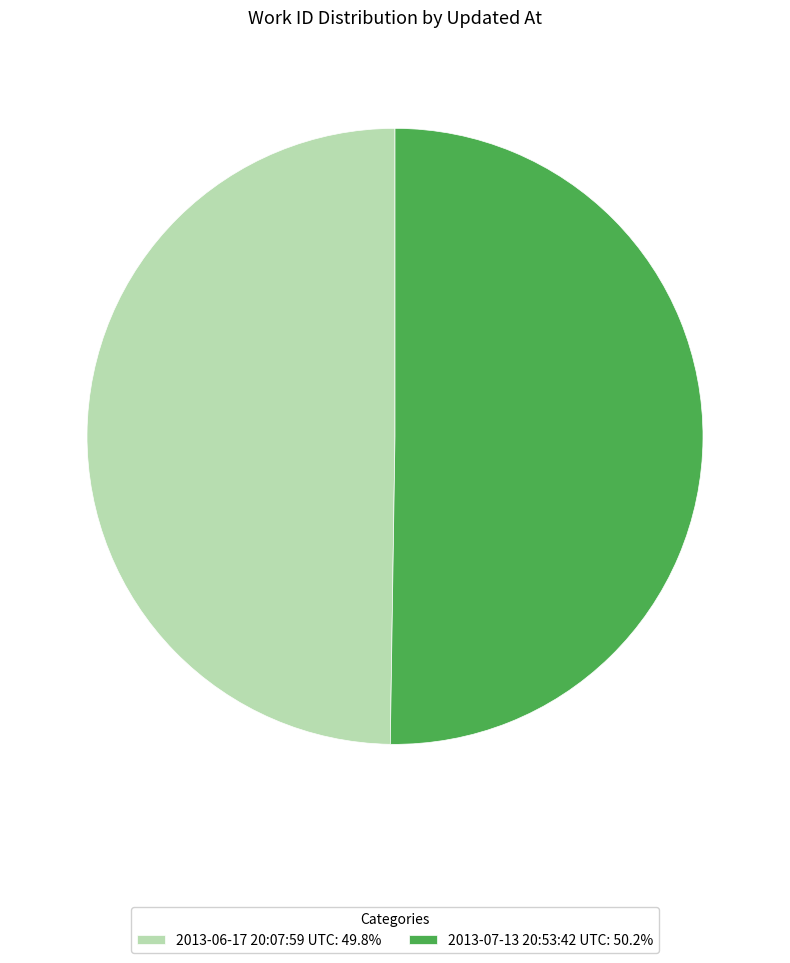

The 2013-07-13 20:53:42 UTC slice represents 61% of the pie. True or false?

False